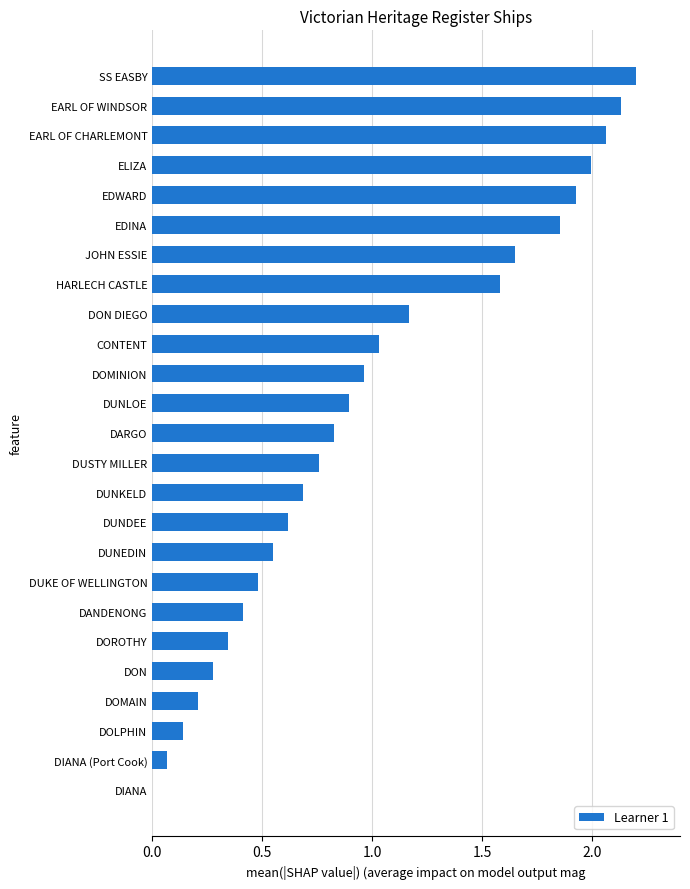

What is the greatest value displayed?

2.2